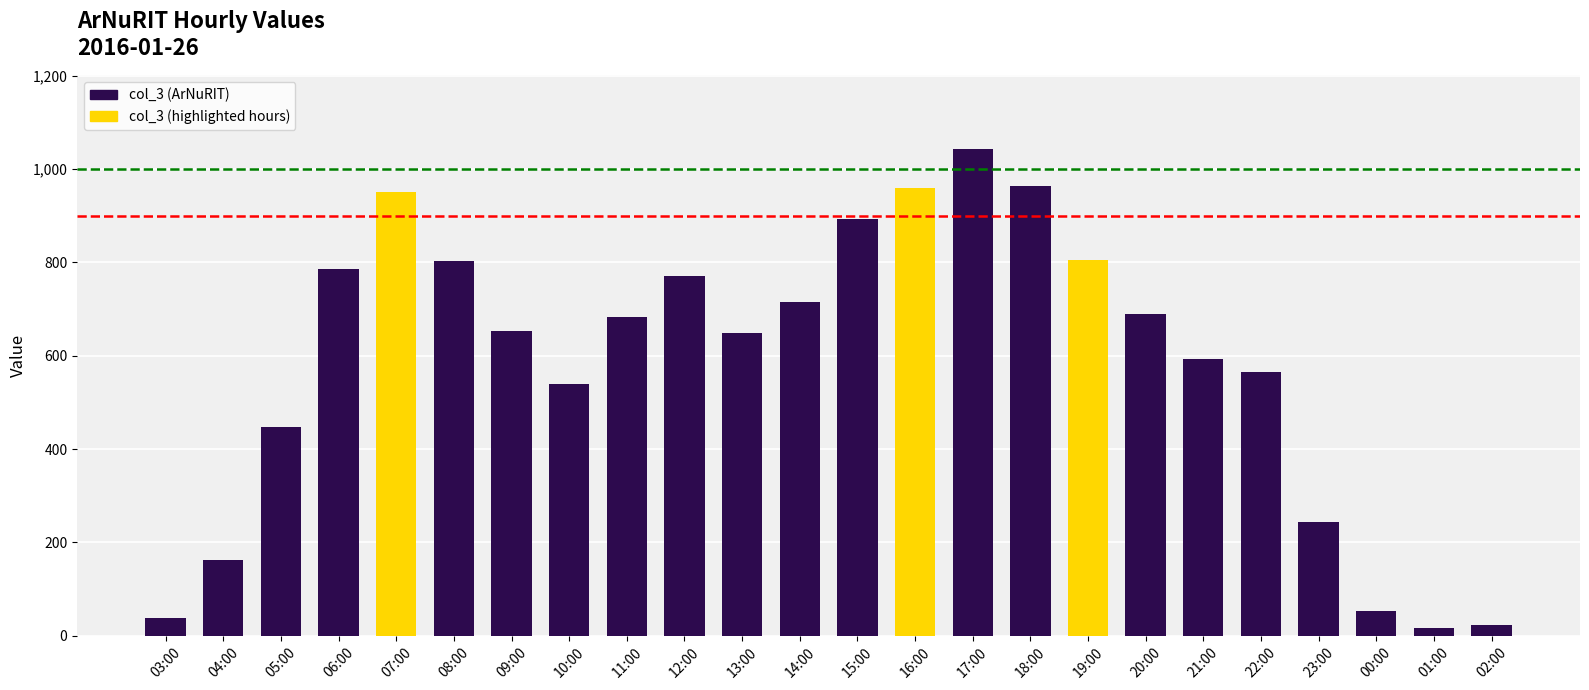

What is the sum of all values?

14045